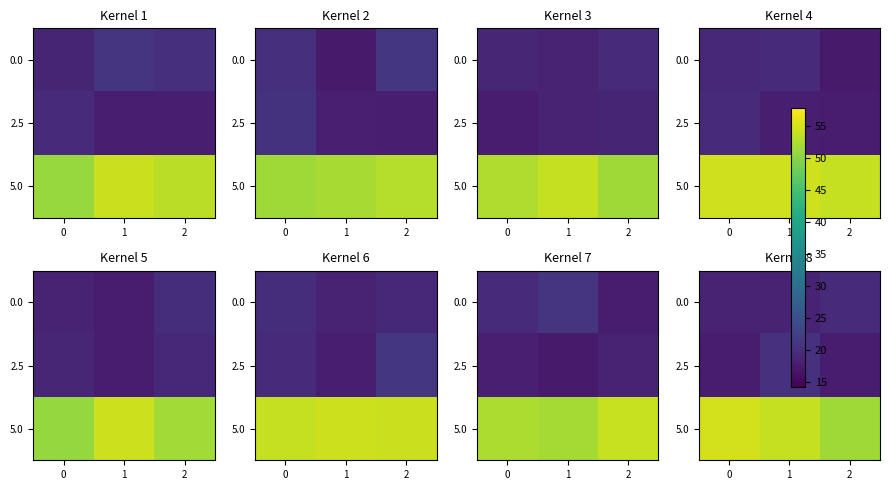

Rank the categories by 5.0 value from highest to lowest.

0, 1, 2